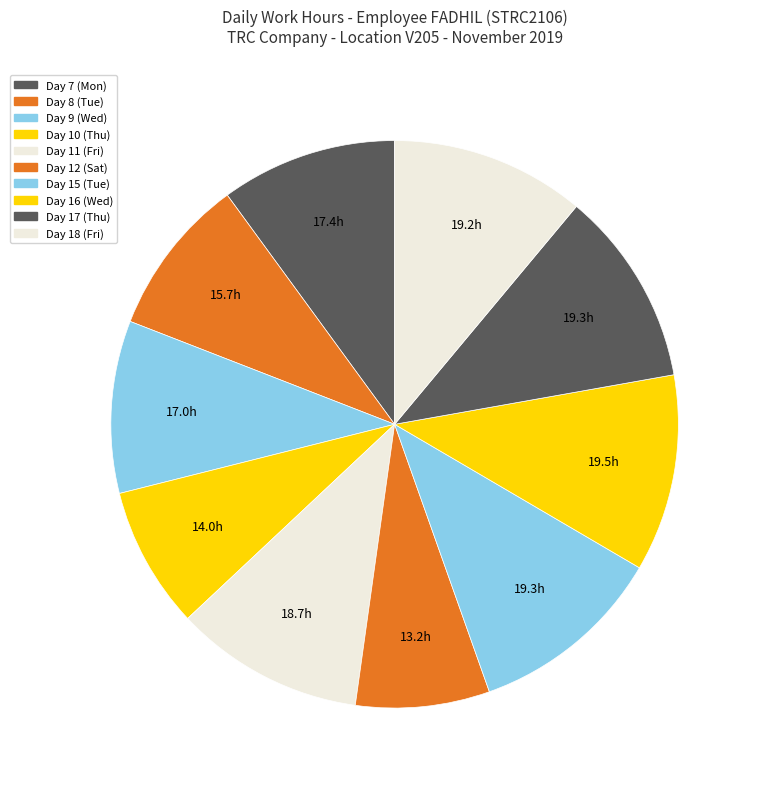

Is Day 15 (Tue) the majority of the pie?

No